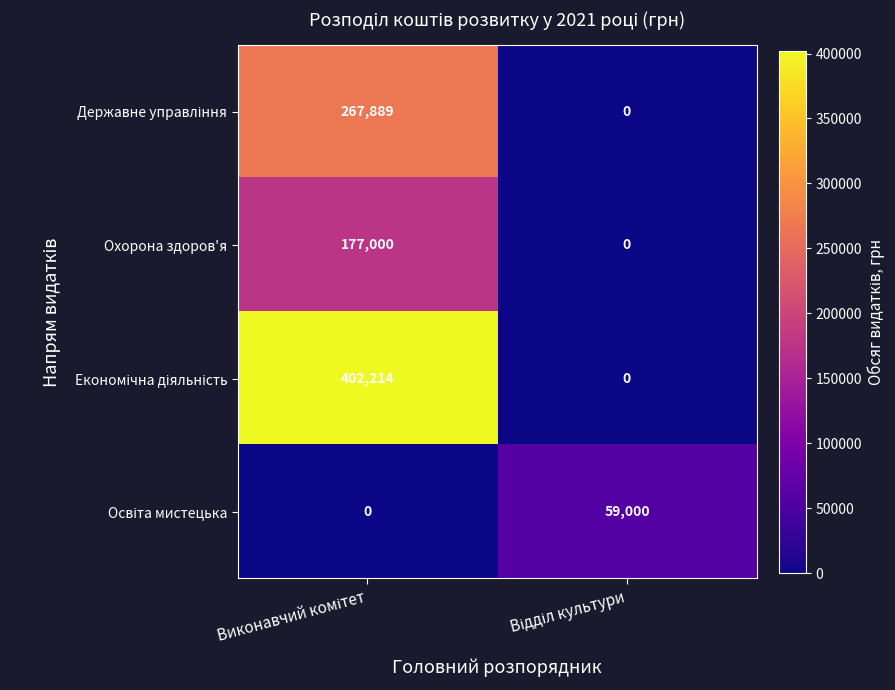

What is the sum of all Охорона здоров'я values?

177000